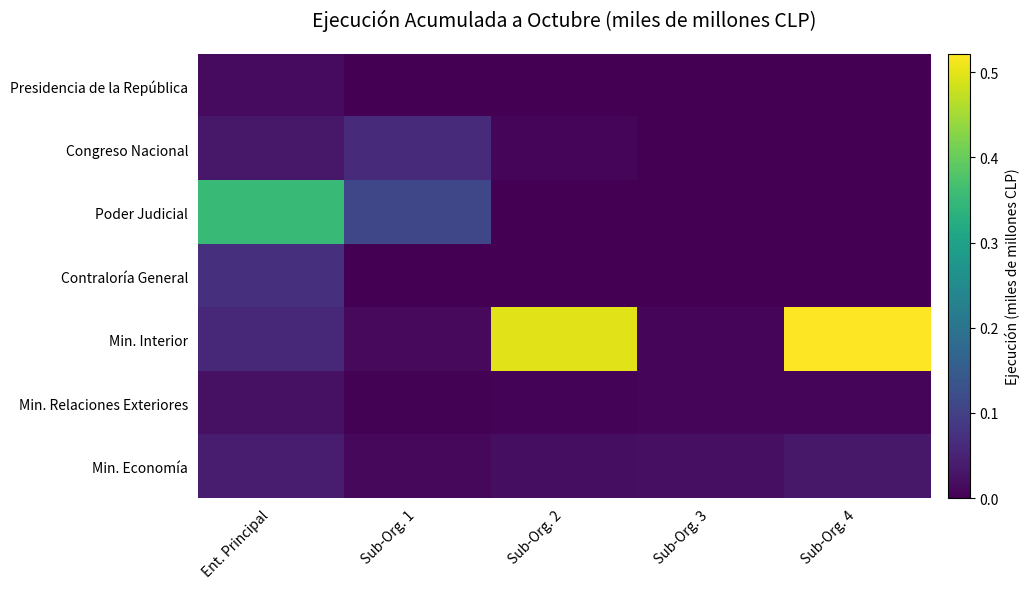

Rank the series at Sub-Org. 1 from lowest to highest value.

Presidencia de la República, Contraloría General, Min. Relaciones Exteriores, Min. Economía, Min. Interior, Congreso Nacional, Poder Judicial